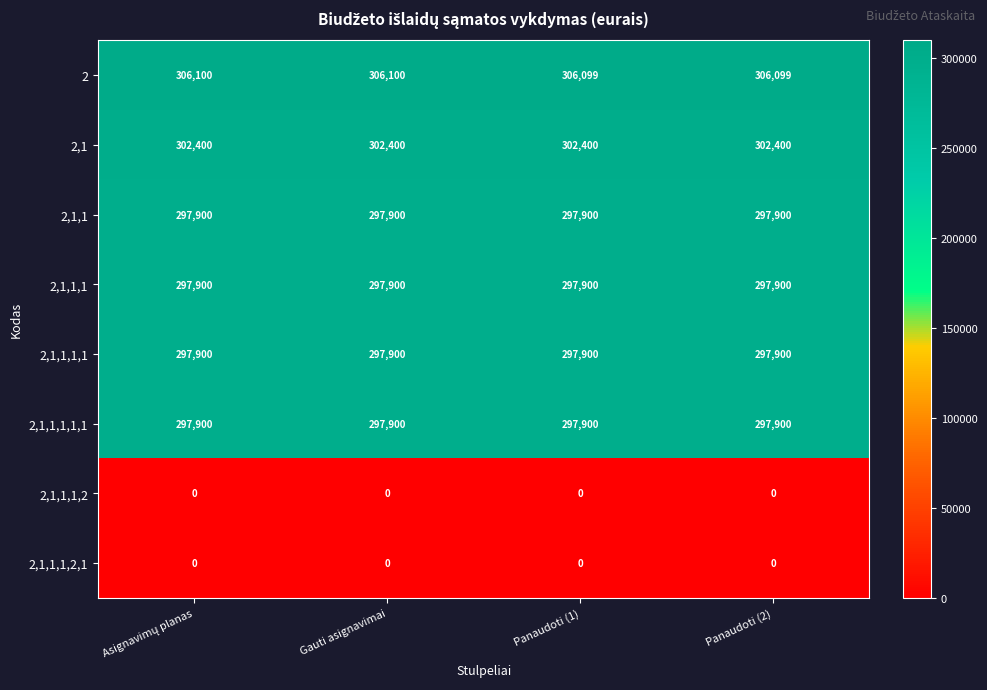

Which series has the largest total across all categories?

2